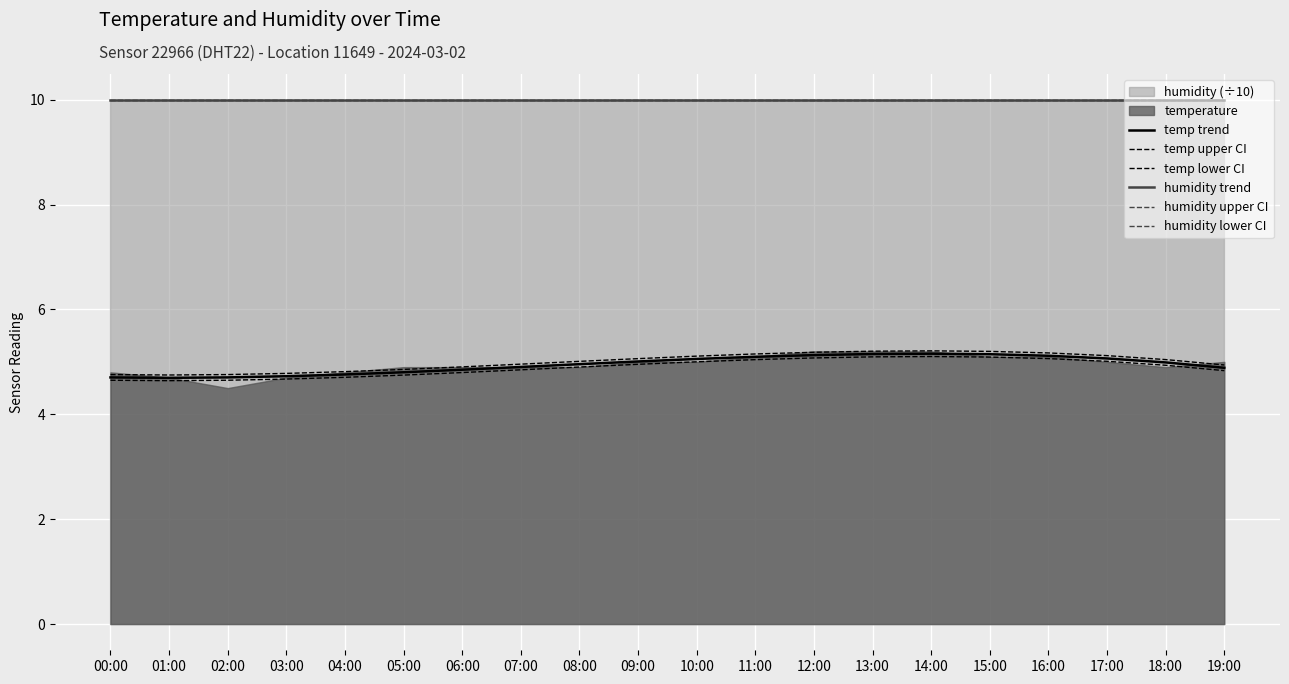

Which category has the lowest value in the humidity lower CI series?

09:00